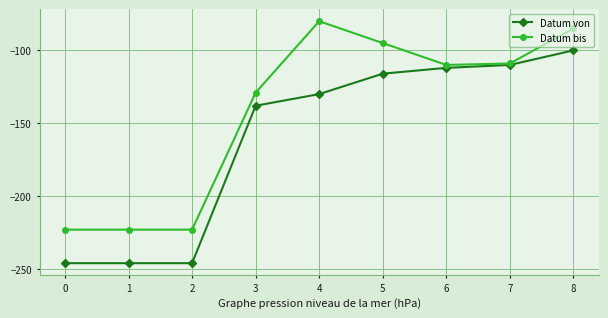

Reading left to right, list all the values displayed in this chart.

Datum von: 0=-246	1=-246	2=-246	3=-138	4=-130	5=-116	6=-112	7=-110	8=-100
Datum bis: 0=-223	1=-223	2=-223	3=-129	4=-80	5=-95	6=-110	7=-109	8=-85